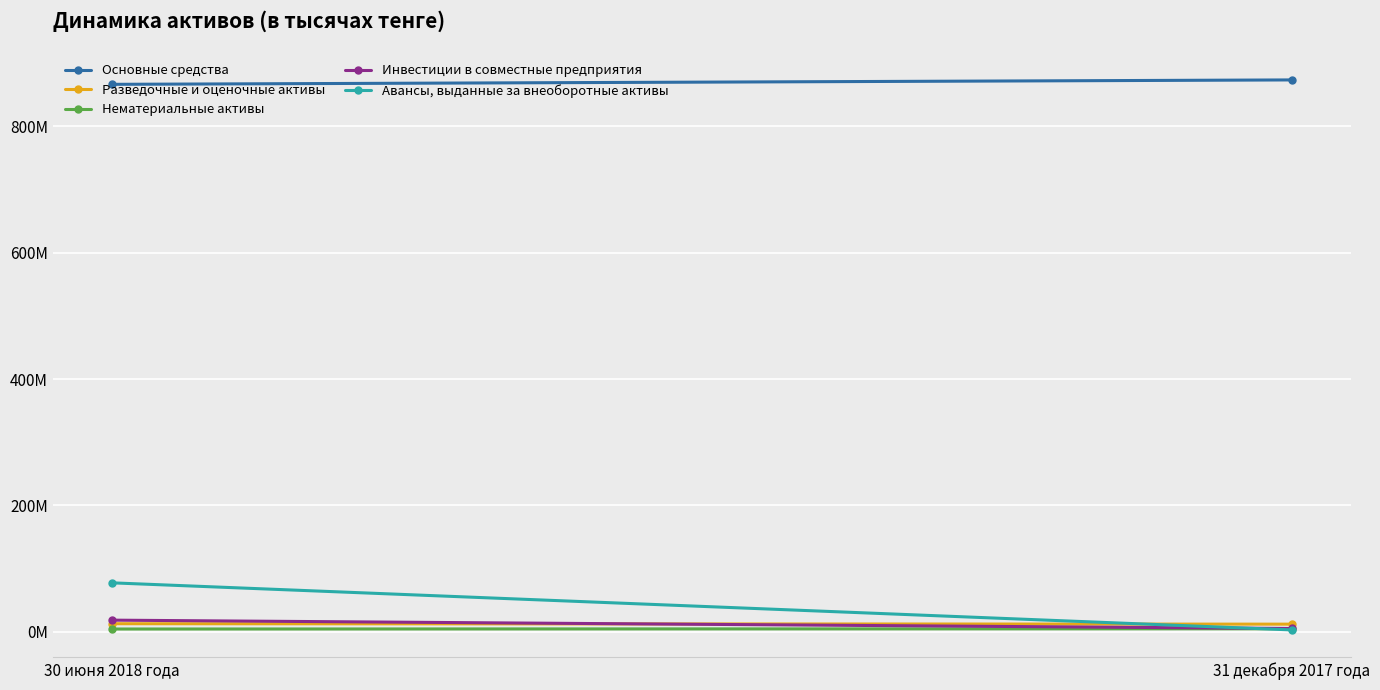

At 31 декабря 2017 года, list the series in order from smallest to largest.

Авансы, выданные за внеоборотные активы, Нематериальные активы, Инвестиции в совместные предприятия, Разведочные и оценочные активы, Основные средства